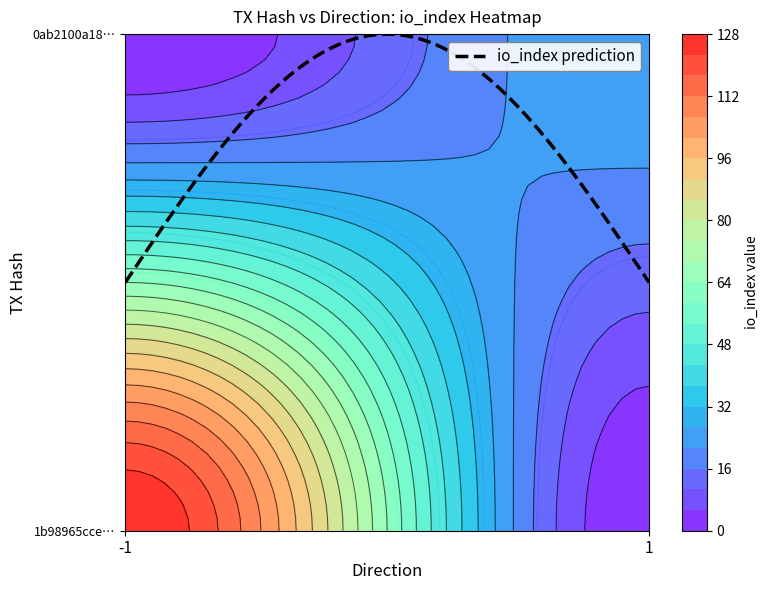

What is the sum of the 0ab2100a1855c5a1d556d9bfe97e7e05e9cd8eb values at io_index and direction?

27